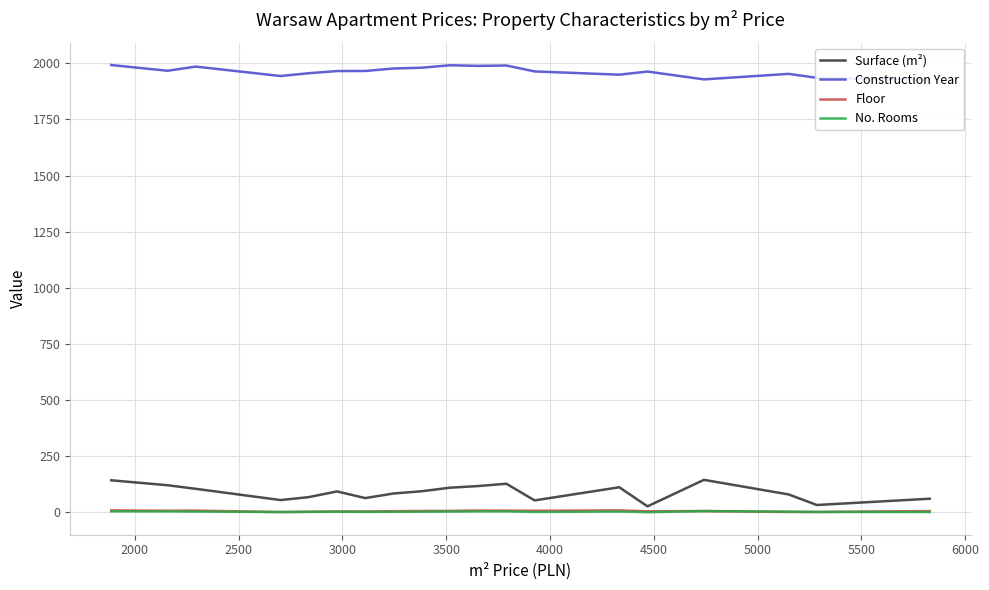

The Construction Year series shows 3257.3 at 6000. True or false?

False